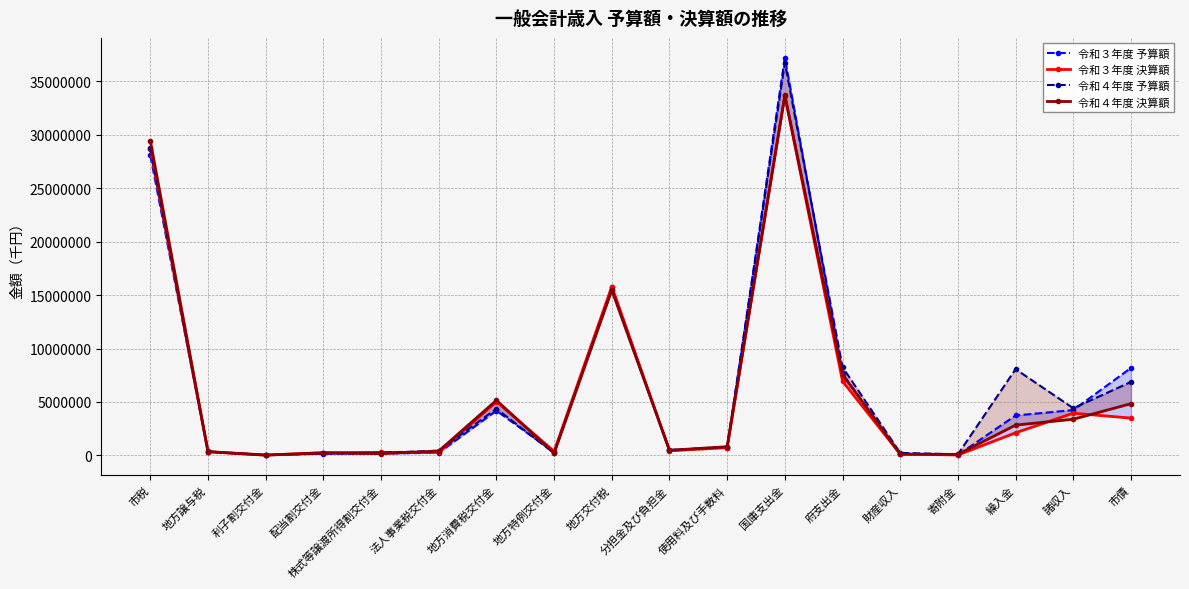

What is the difference between the 令和３年度 決算額 values at 法人事業税交付金 and 地方交付税?

15512941